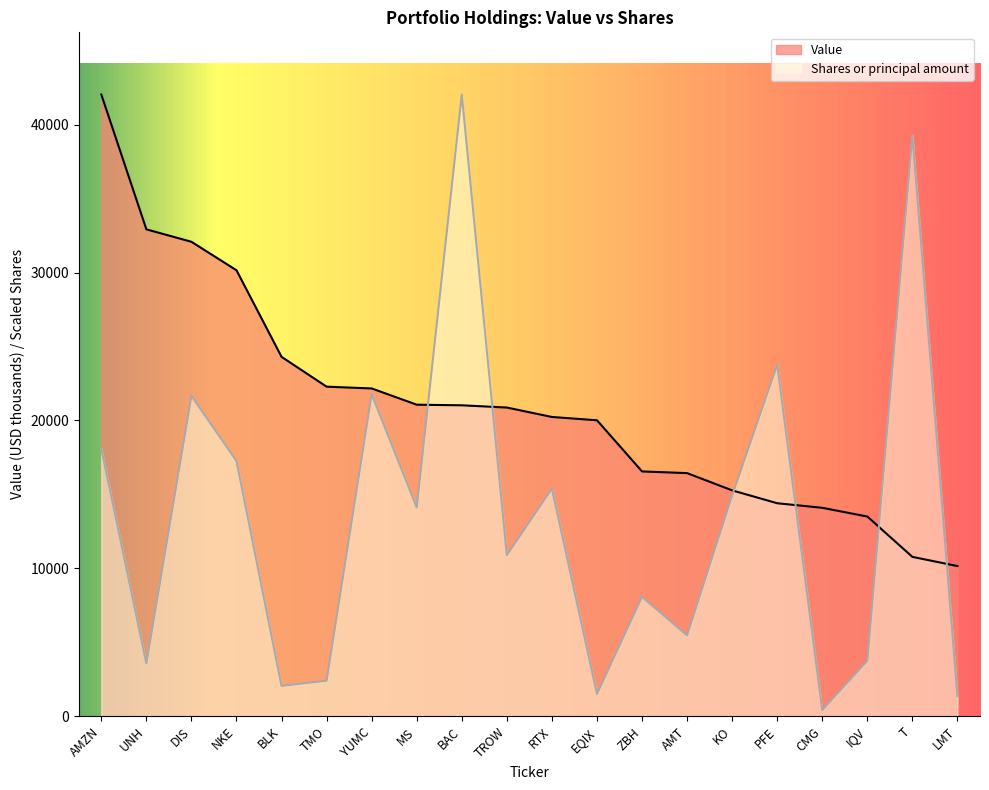

What are all the series names shown in the legend?

Value, Shares or principal amount